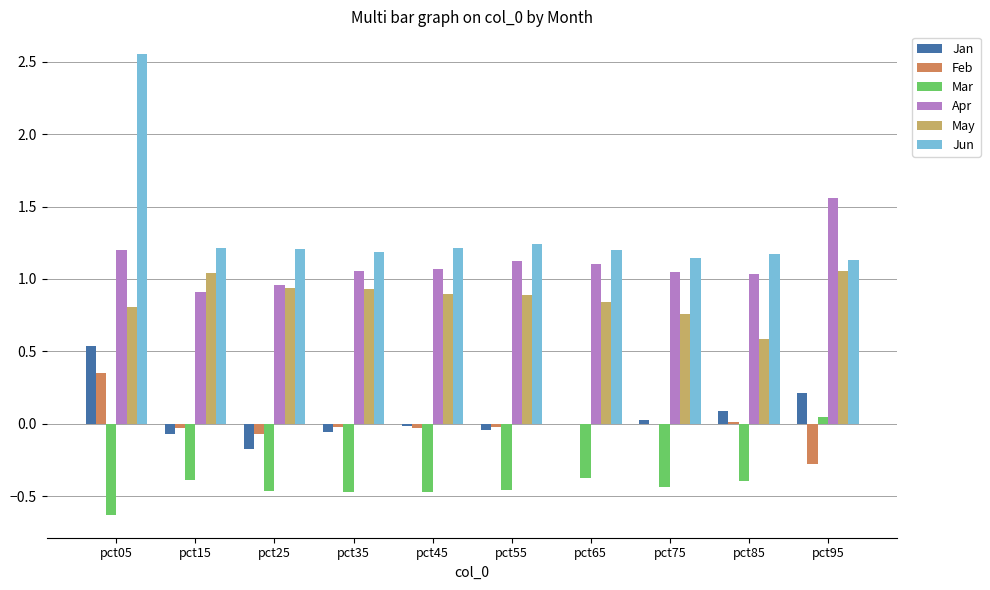

At which category is the sum across all series the highest?

pct05